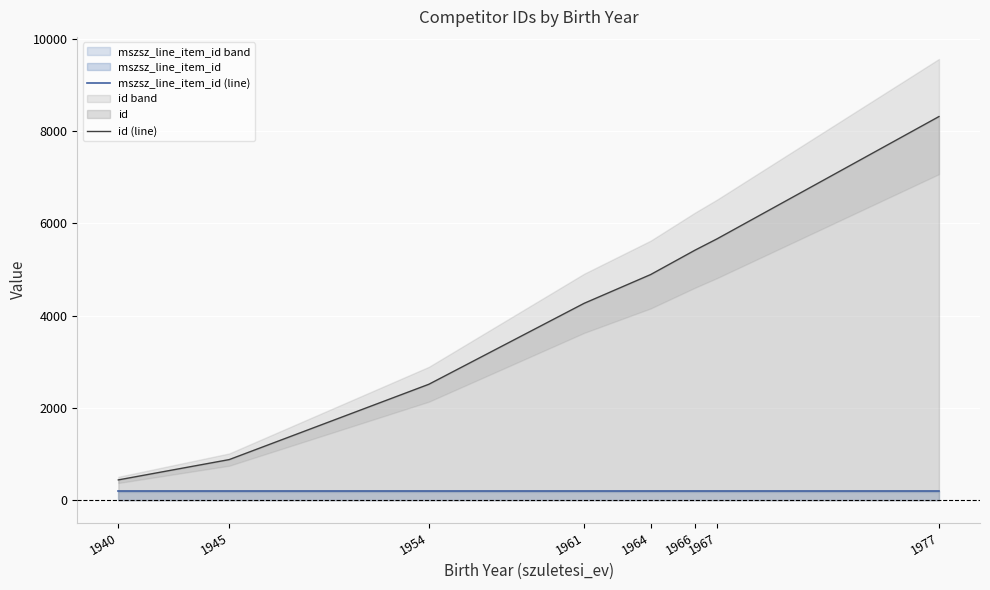

Read the mszsz_line_item_id (line) value at 1967.

195.3